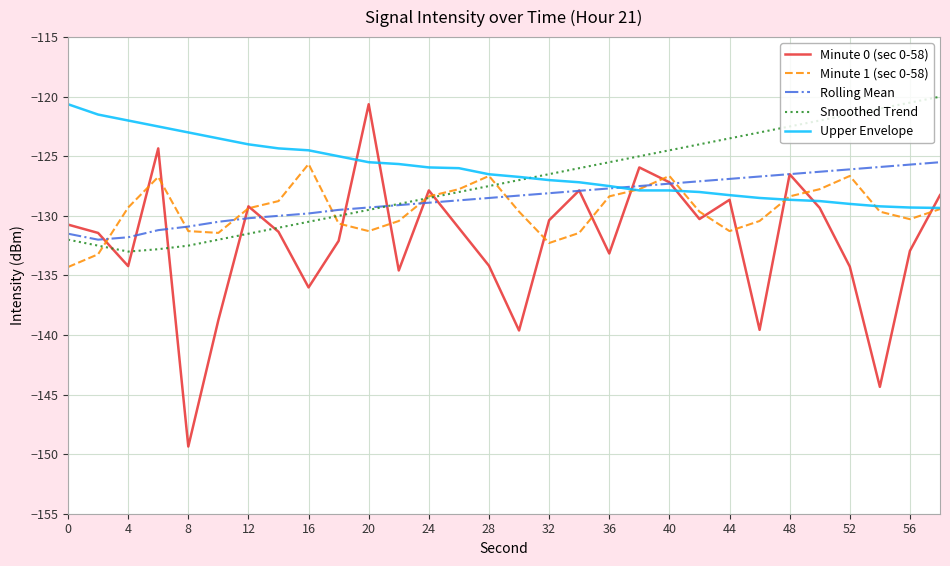

Which series has the largest range (max minus min)?

Minute 0 (sec 0-58)